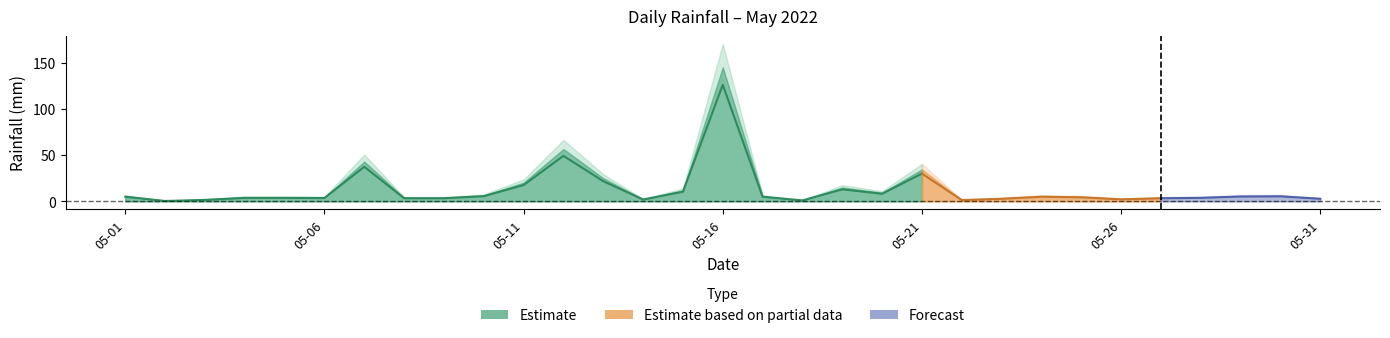

What is the value of the 12th point from the left?

49.2